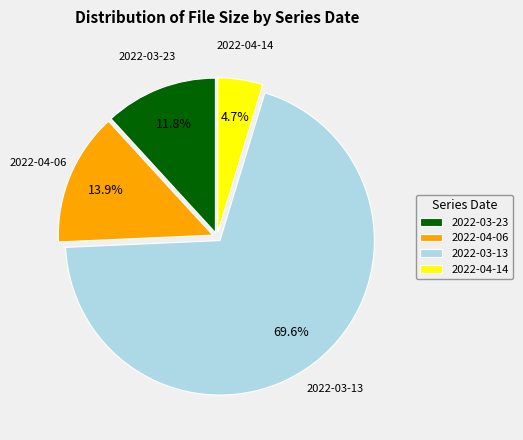

To the nearest percent, what is the difference between the largest and smallest slice percentages?

65%